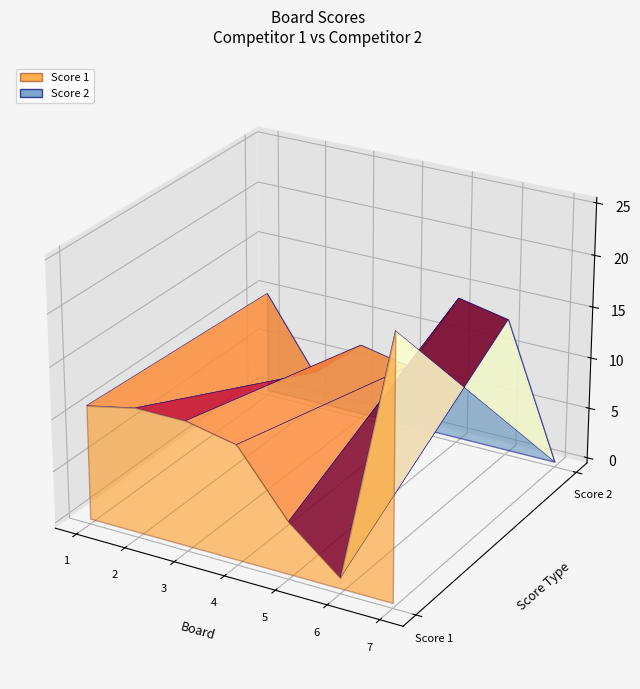

Reading right to left, list all the values displayed in this chart.

Score 1: 7=25	6=1	5=5	4=11	3=12	2=12	1=11
Score 2: 7=0	6=13	5=14	4=6	3=7	2=3	1=10